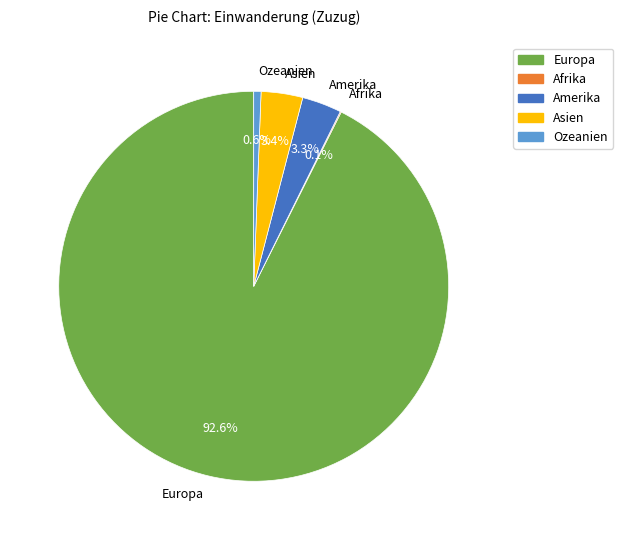

Does any single category account for the majority?

Yes